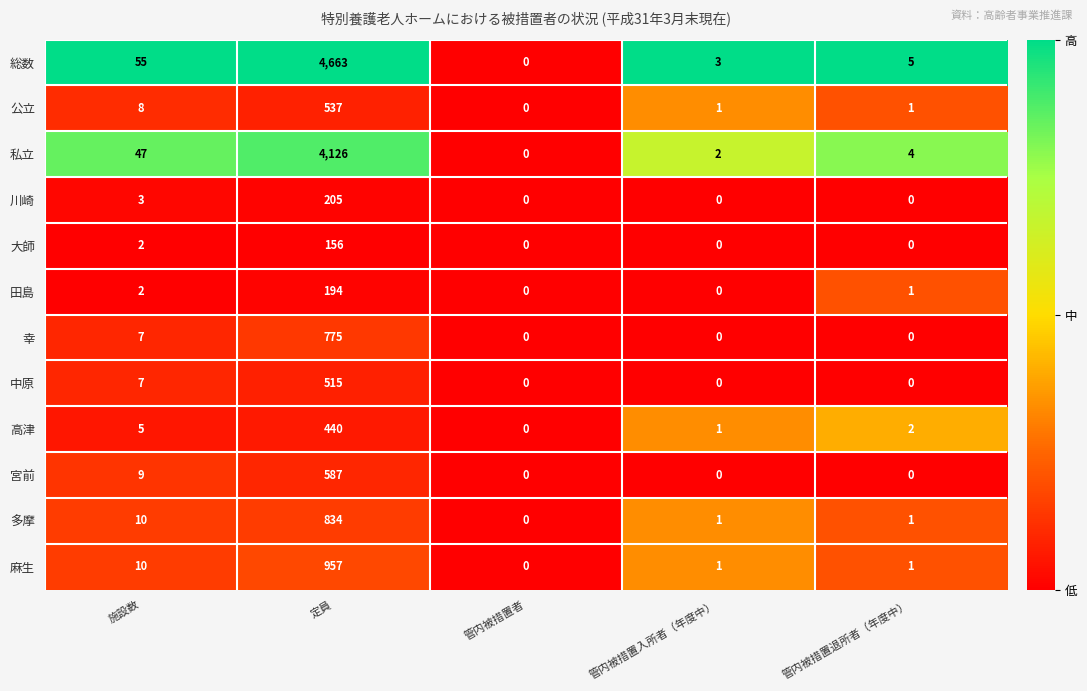

Is the value of 大師 at 管内被措置退所者（年度中） greater than the value of 総数 at 施設数?

No